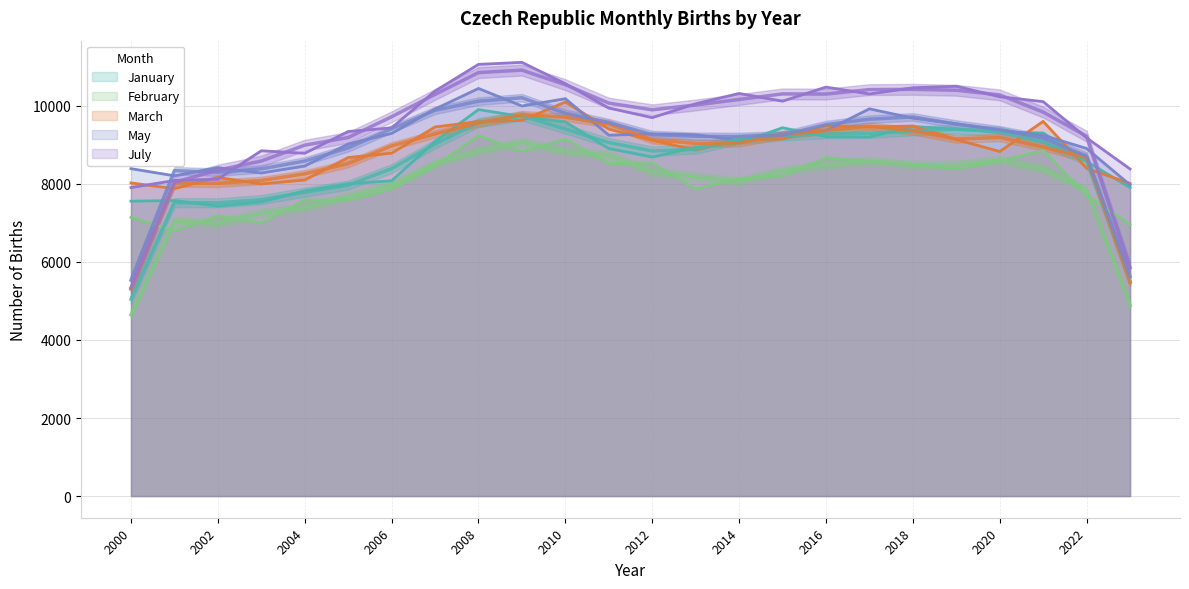

What is the approximate value of March at 2023?

8013